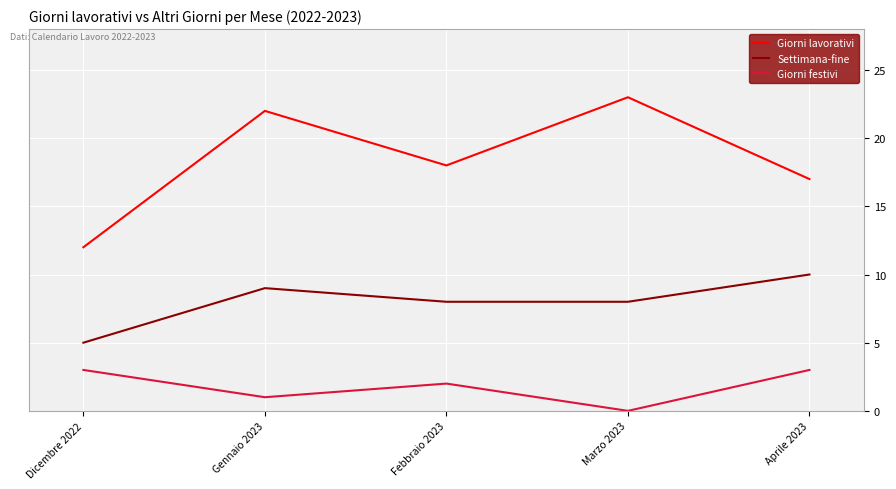

What position from the left is Marzo 2023?

4